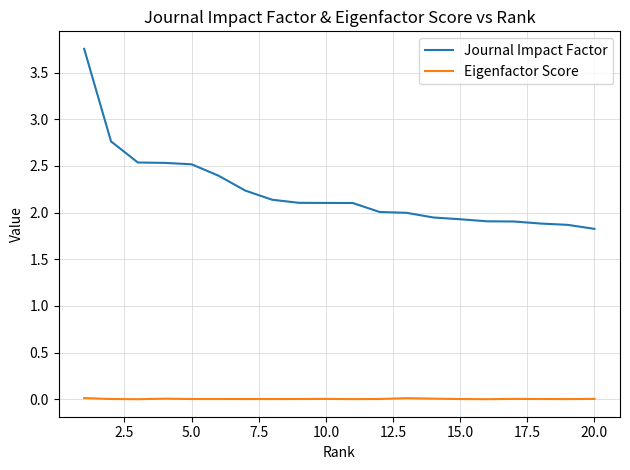

True or false: Eigenfactor Score and Journal Impact Factor intersect in this chart.

False